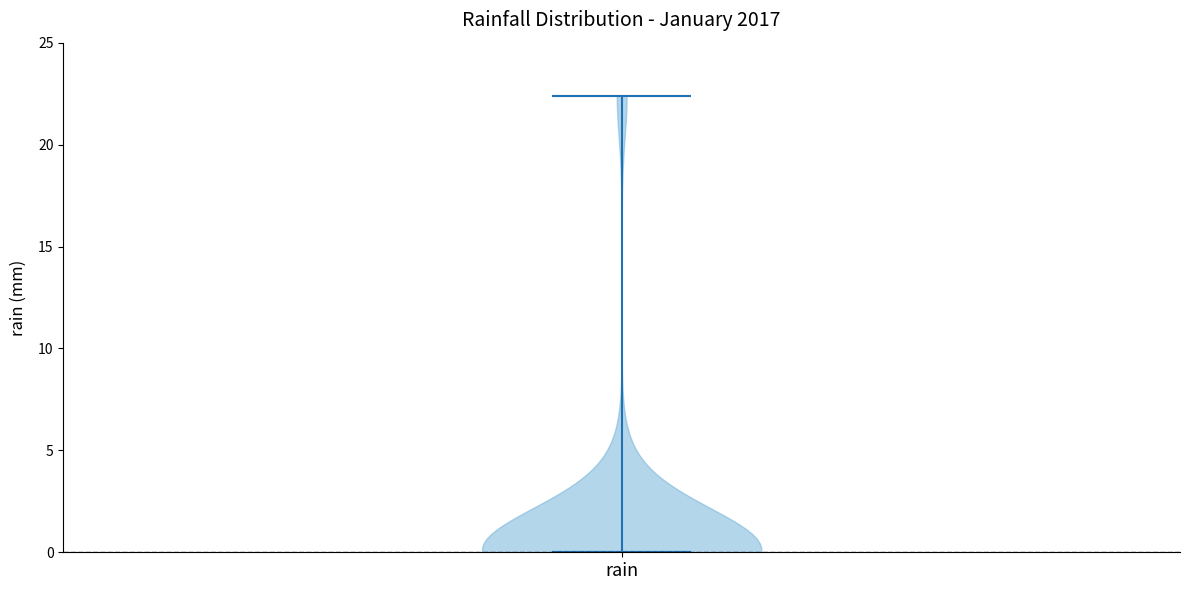

What is the lowest point the violin for rain reaches on the y-axis? The values are not printed on the chart, so give them approximately, as read against the axis.

0.0